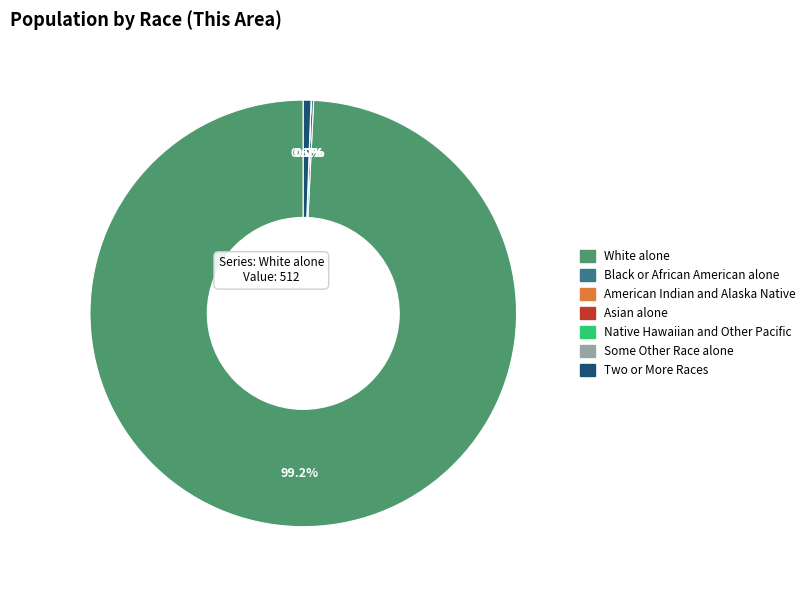

Which category accounts for the majority?

White alone